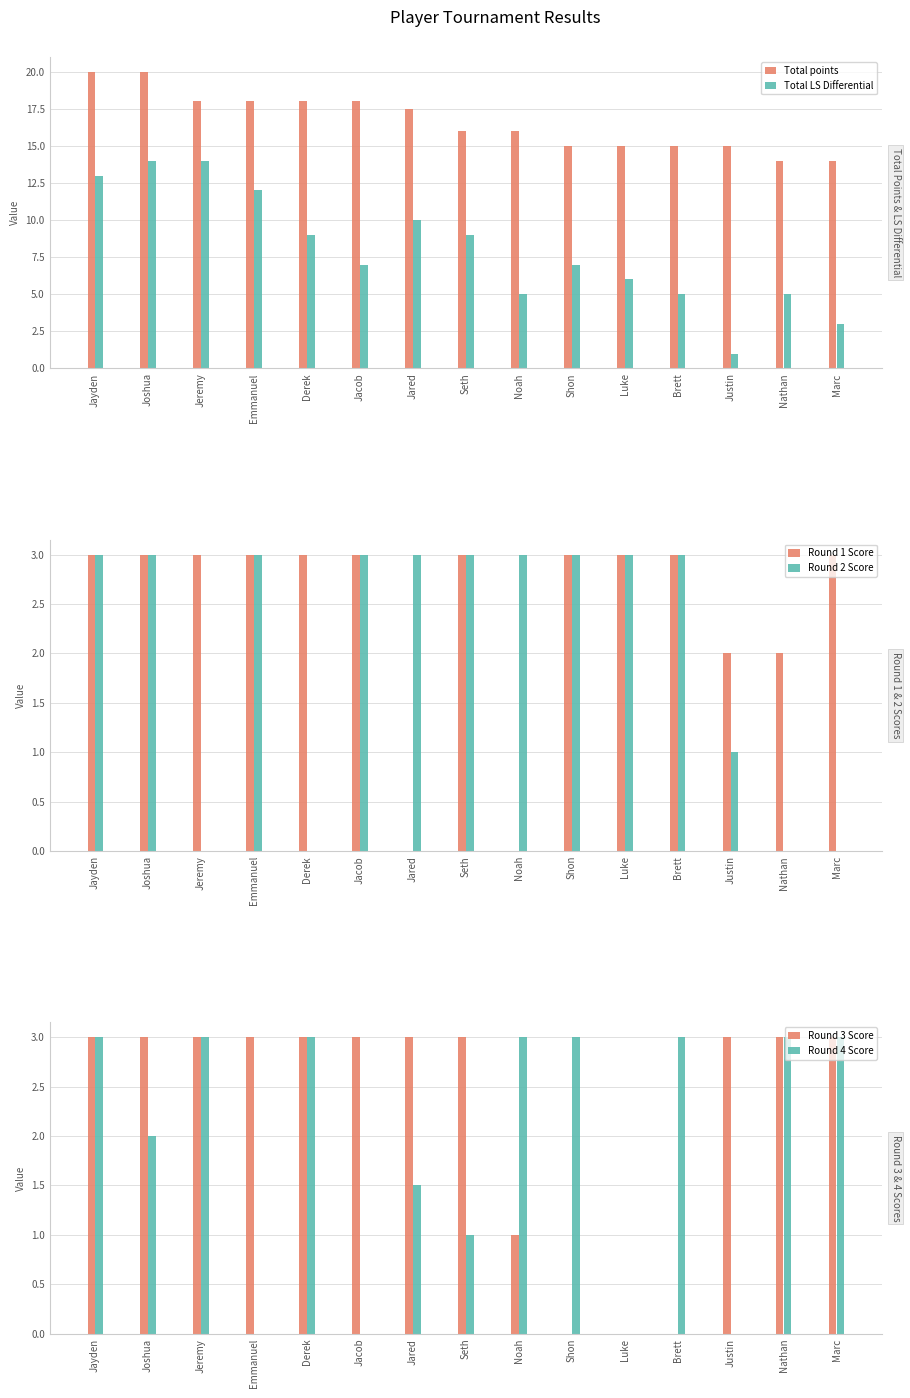

What position from the right is Jacob?

10